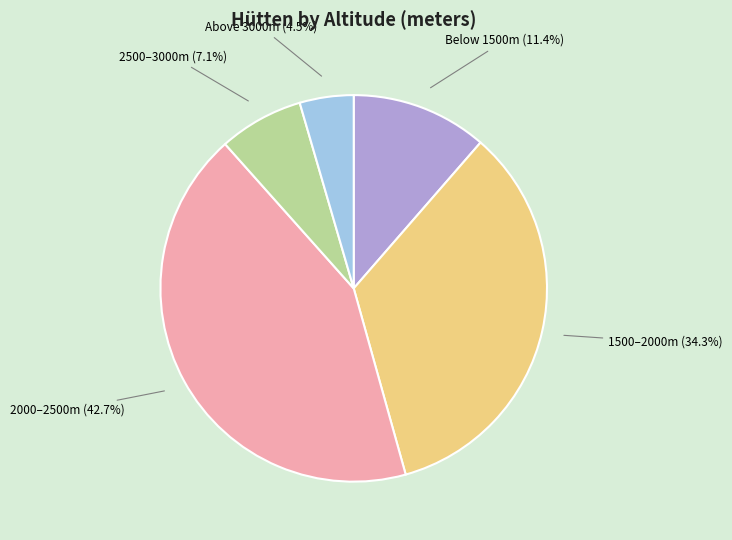

Does any single category account for the majority?

No